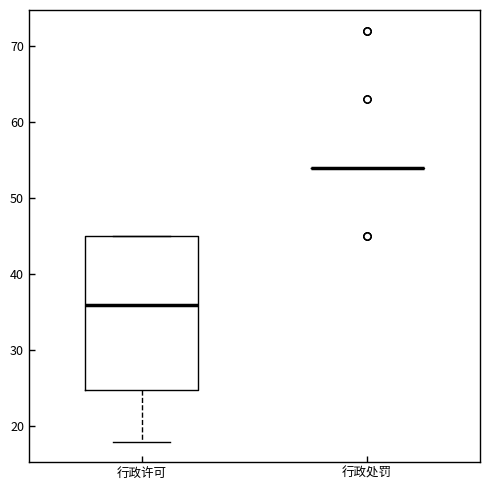

Reading left to right, read every box against the y-axis: the position of its median line, the range the box covers, and the ends of its whiskers. The values are not printed on the chart, so give them approximately, as read against the axis.

行政许可: median 36, box 25 to 45, whiskers 18 to 45
行政处罚: box collapsed to a line at 54, whiskers 54 to 54